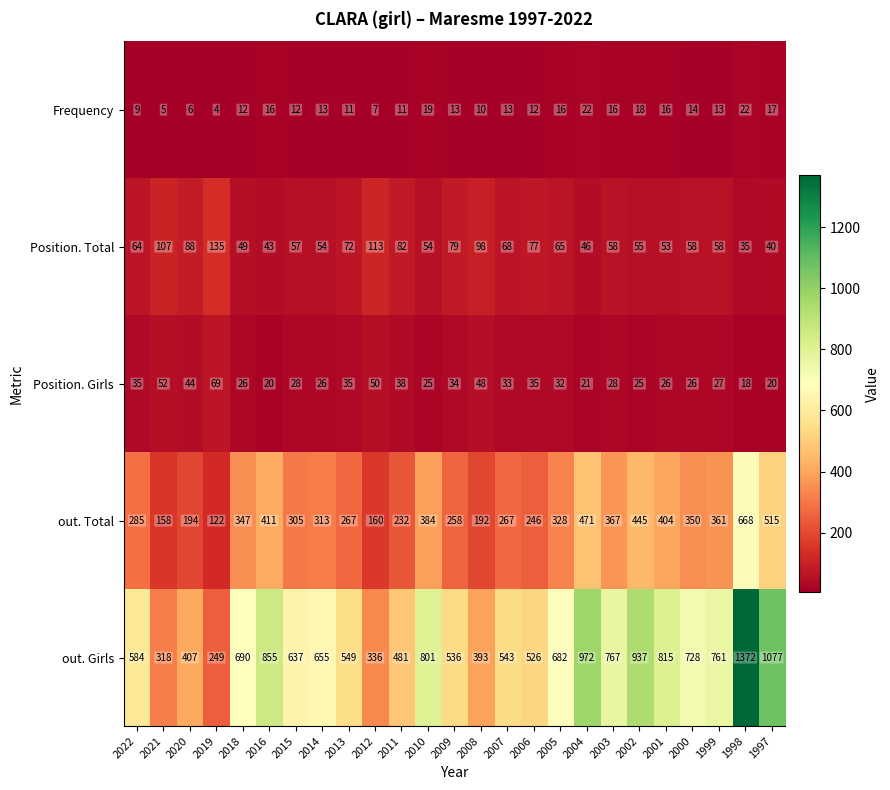

Between 2007 and 2004, which series saw the biggest shift?

out. Girls